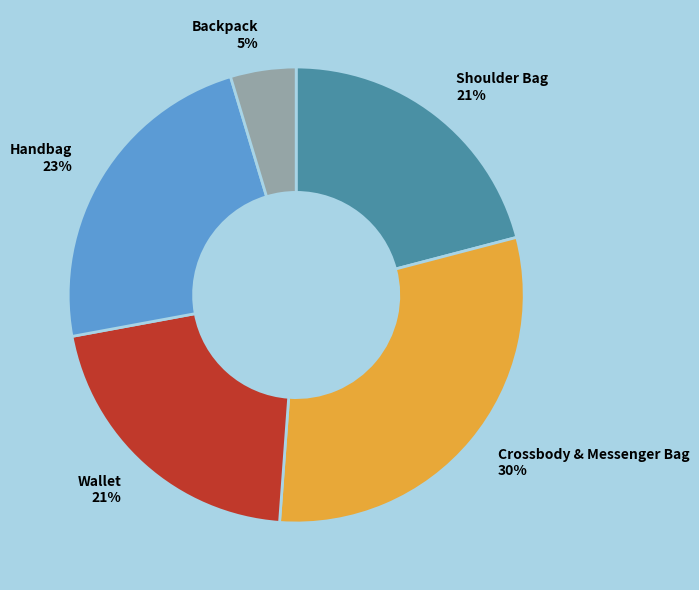

To the nearest percent, what portion does Handbag represent?

23%